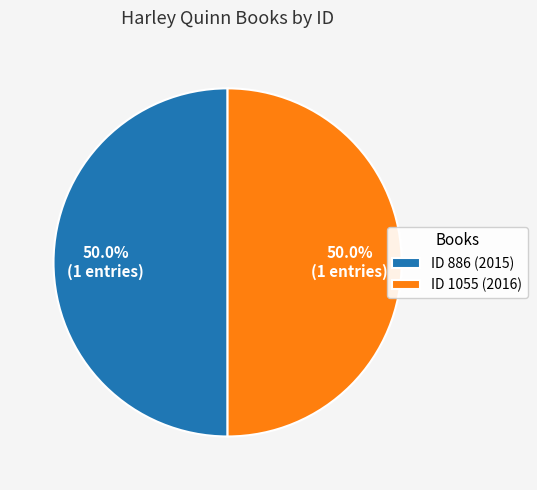

Approximately how many times larger is the value at ID 886 (2015) compared to ID 1055 (2016)?

1.0